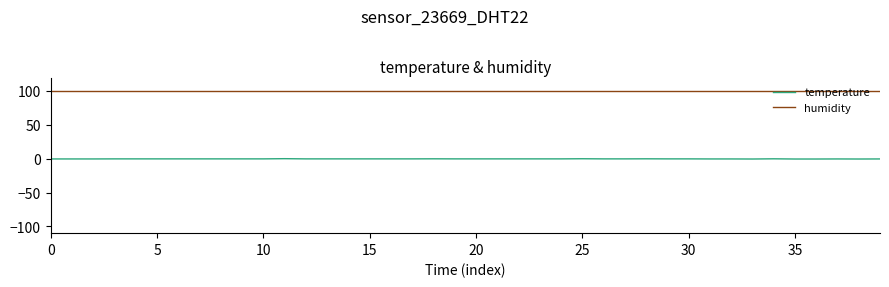

List the series in order of their overall mean, highest first.

humidity, temperature